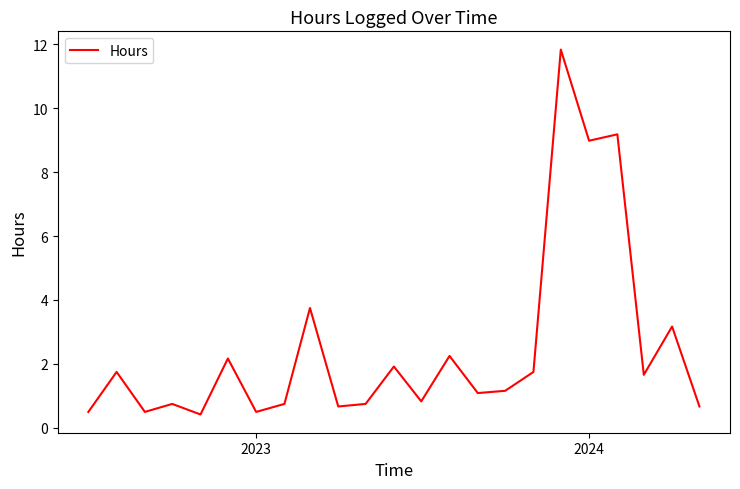

What is the difference between the maximum and minimum values?

11.4